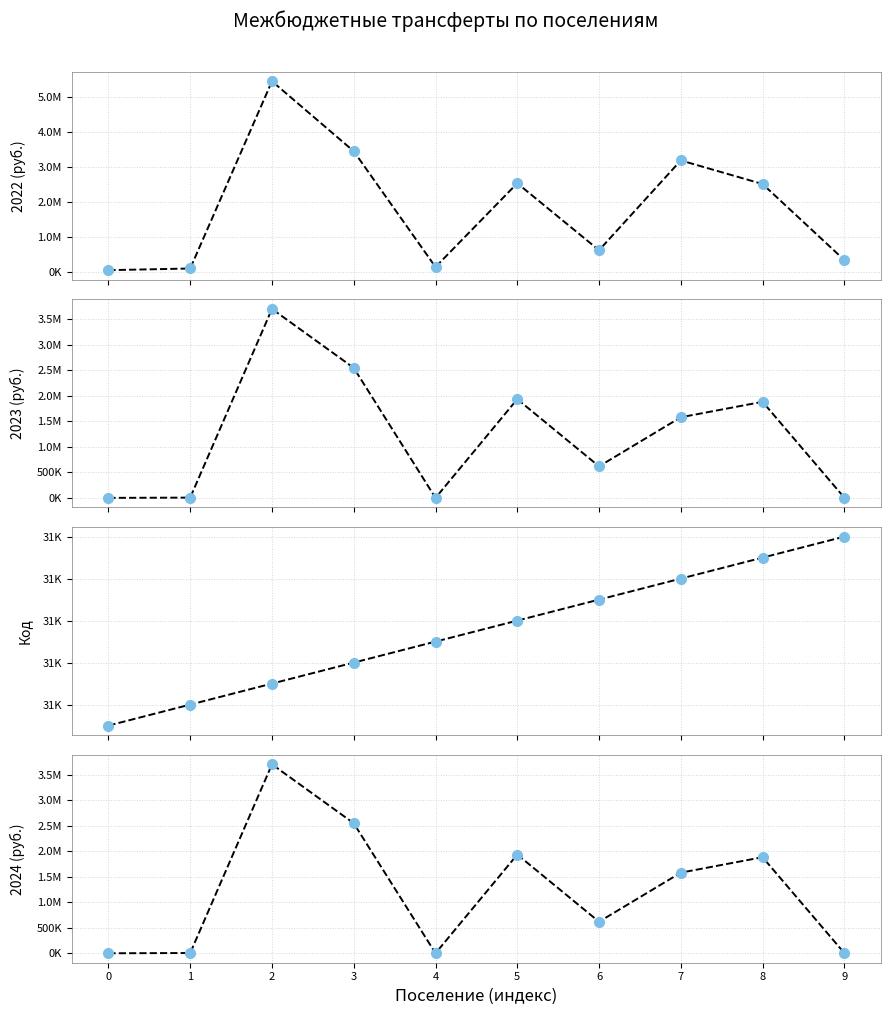

What value does the Сумма 2023 (руб.) series have at 2?

3701456.6